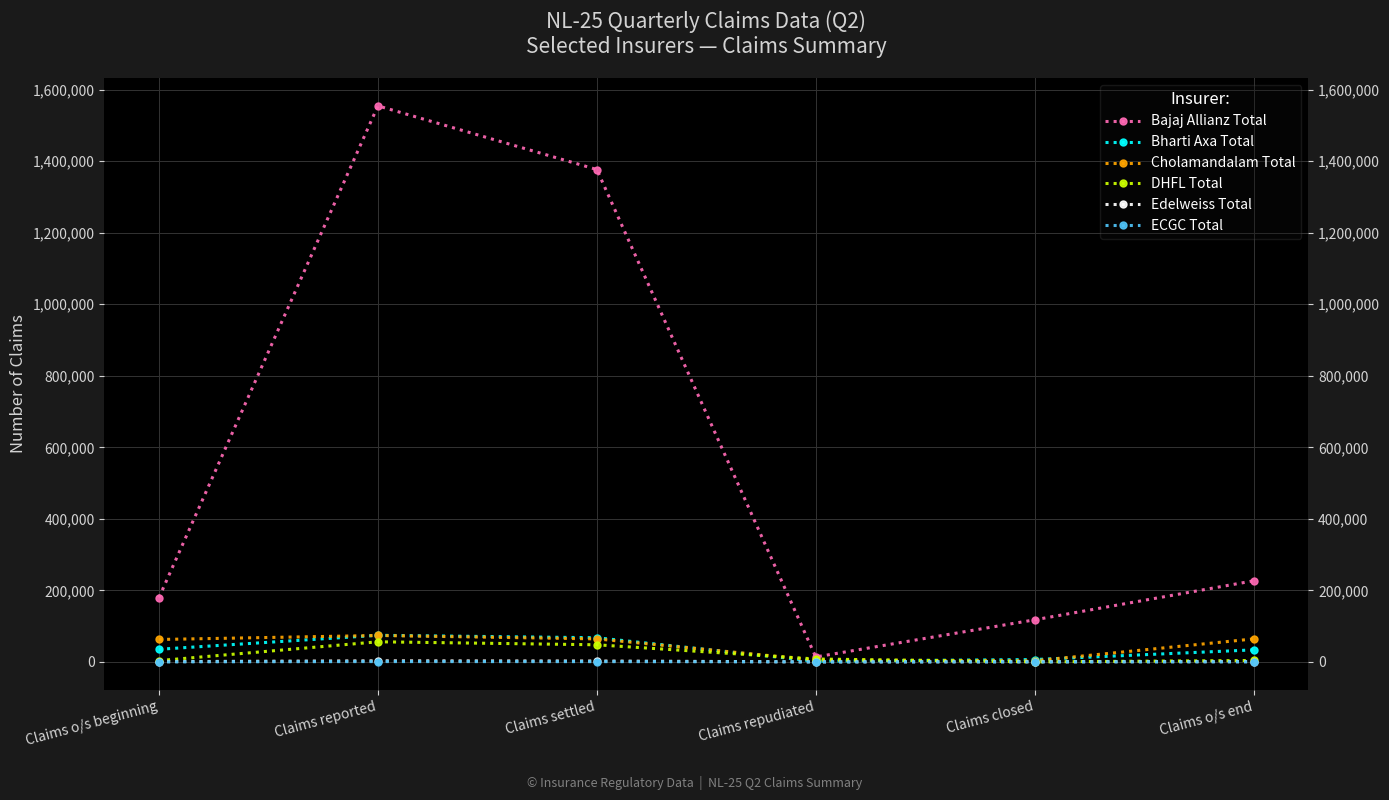

True or false: Cholamandalam Total and Bajaj Allianz Total cross at least once.

False